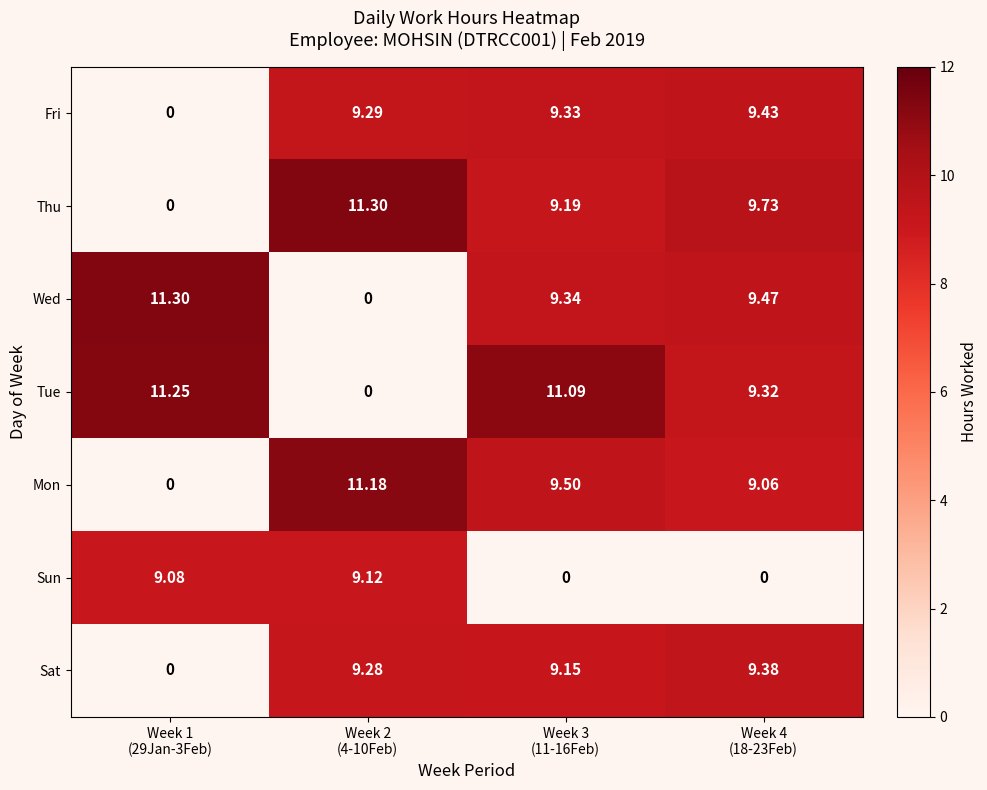

Which series changed the most between Week 3
(11-16Feb) and Week 4
(18-23Feb)?

Tue